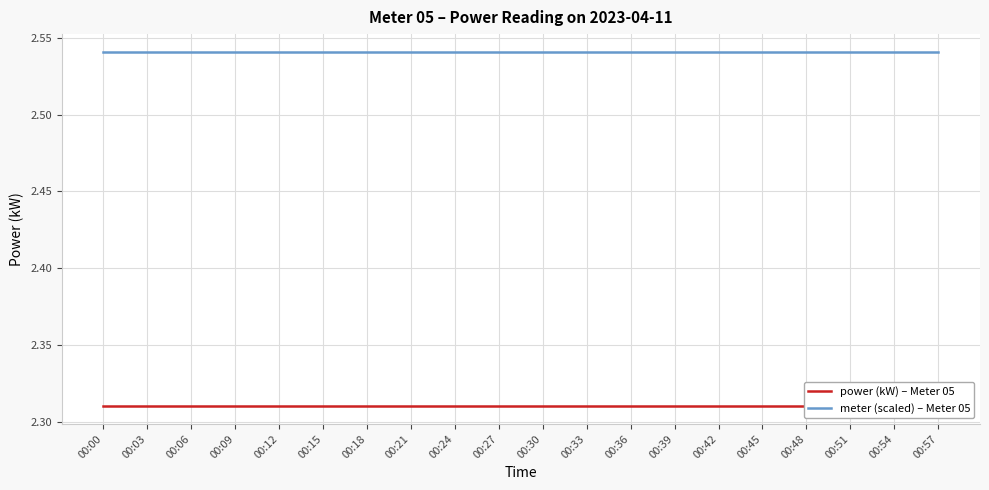

What is the value of the power (kW) – Meter 05 point at the 2nd from the left?

2.3